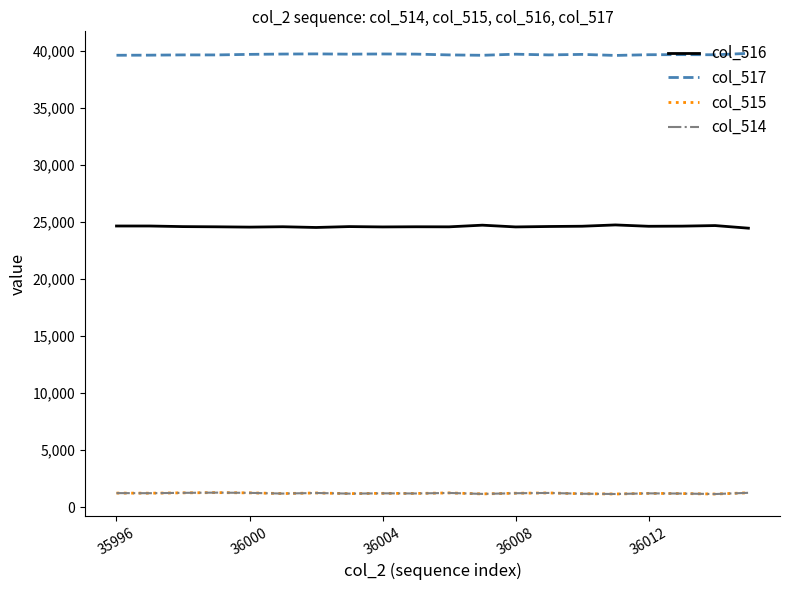

Which series has the largest total across all categories?

col_517